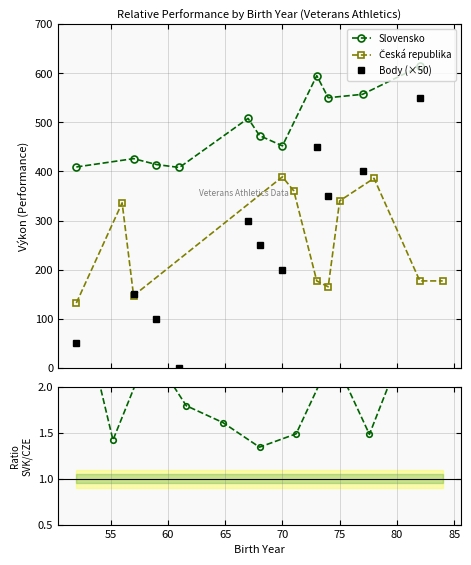

True or false: Slovensko has more than 1 interior local peaks.

True